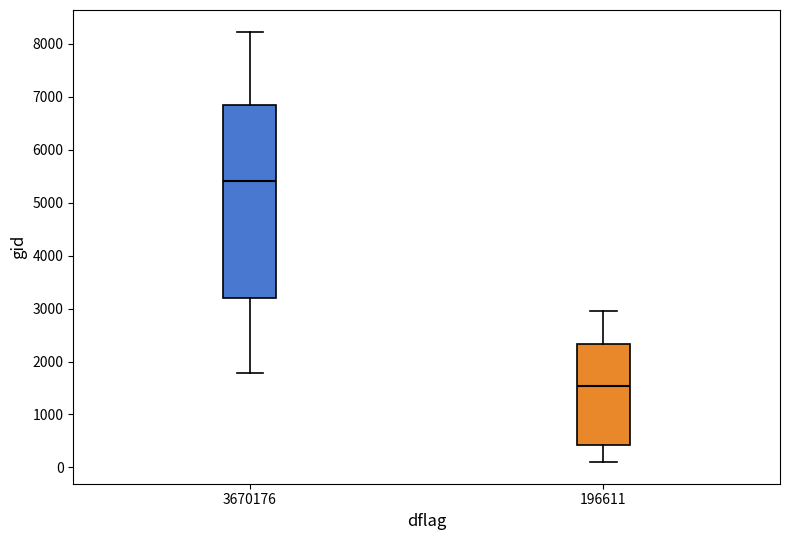

Reading left to right, read every box against the y-axis: the position of its median line, the range the box covers, and the ends of its whiskers. The values are not printed on the chart, so give them approximately, as read against the axis.

3670176: median 5400, box 3200 to 6800, whiskers 1800 to 8200
196611: median 1500, box 400 to 2300, whiskers 100 to 3000